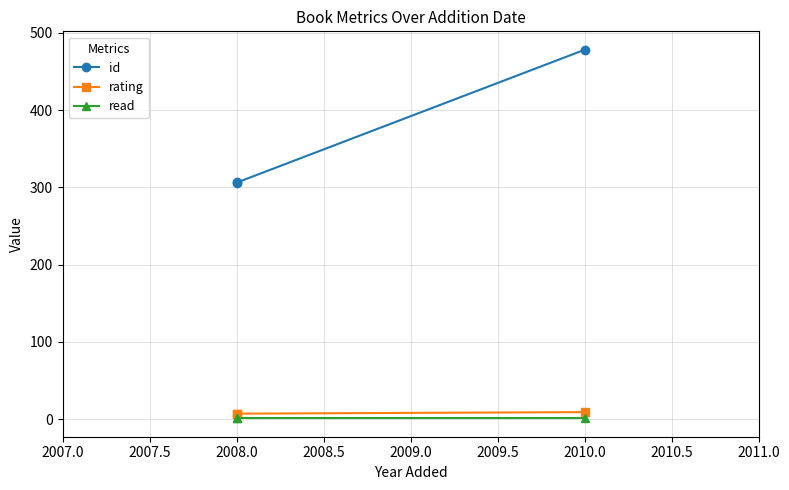

Is the value of read at 2010.0 greater than the value of id at 2008.0?

No